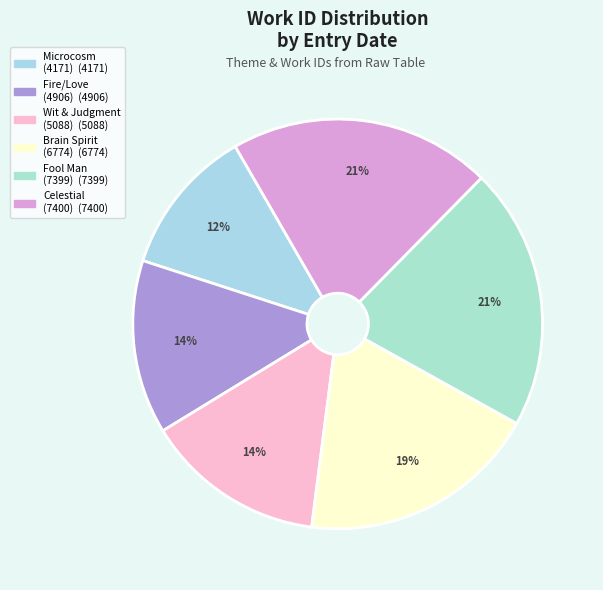

Does any single category account for the majority?

No